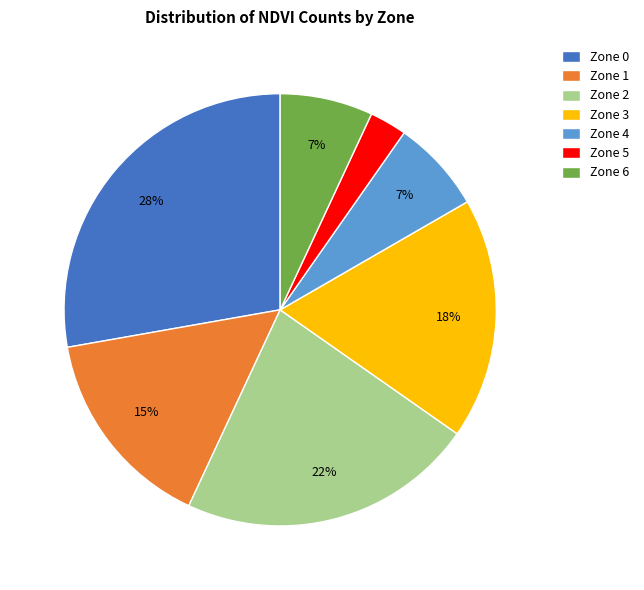

What percentage is the Zone 4 slice, to the nearest percent?

7%